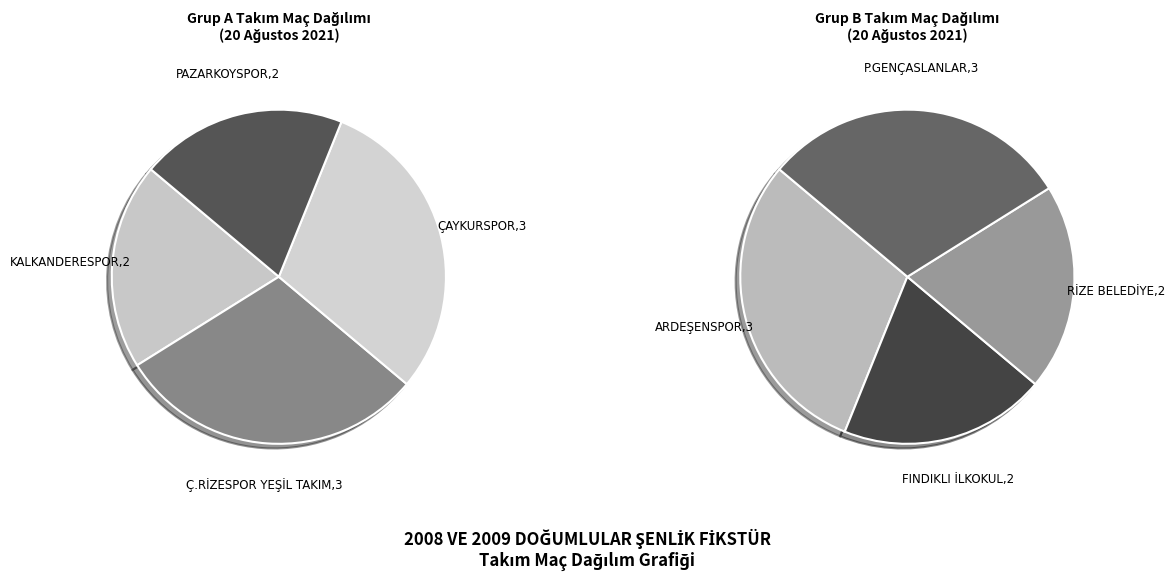

How many segments does this pie chart have?

8